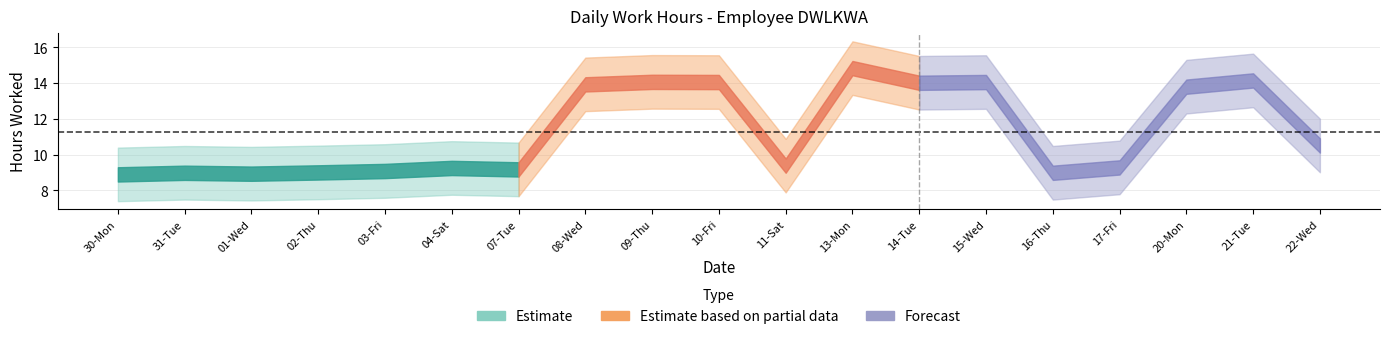

What position from the left is 11-Sat?

11